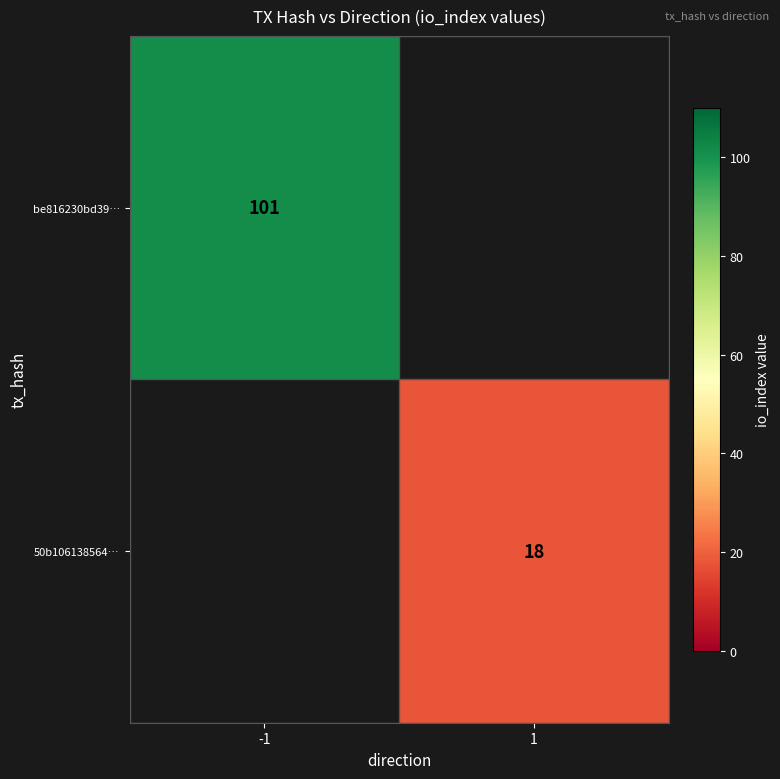

The be816230bd39… series shows 44 at -1. True or false?

False